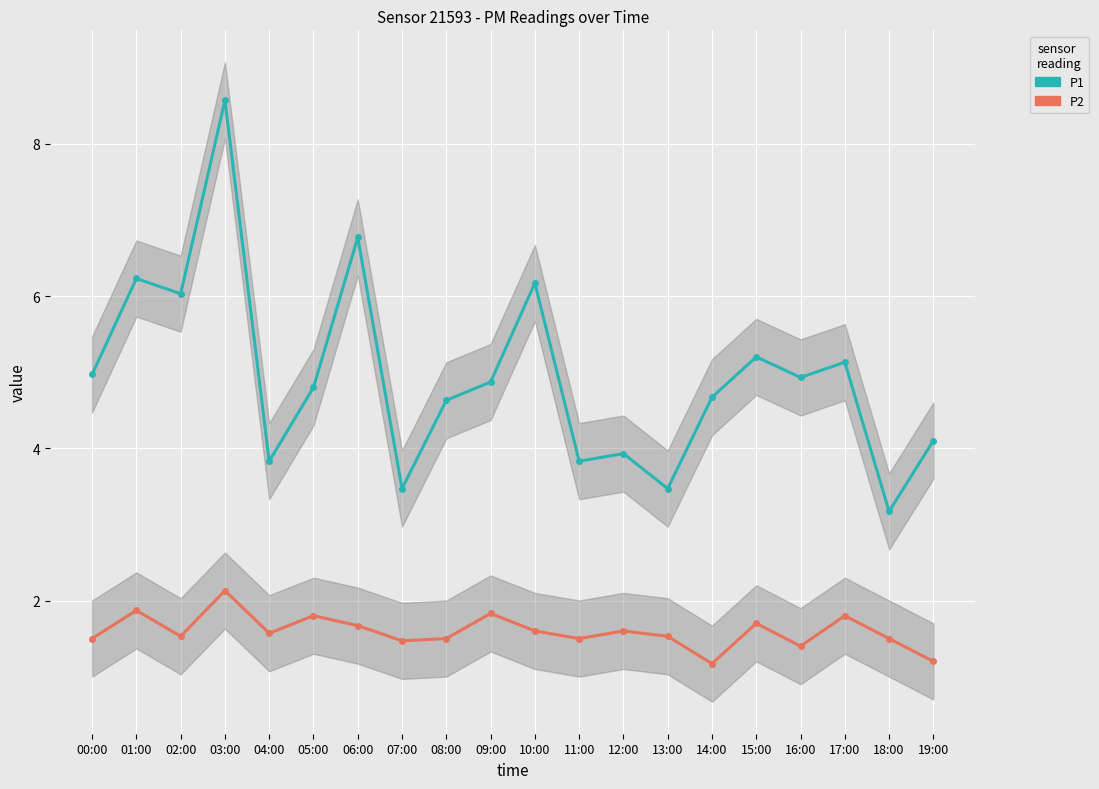

Is the value of P1 at 00:00 greater than the value of P2 at 11:00?

Yes